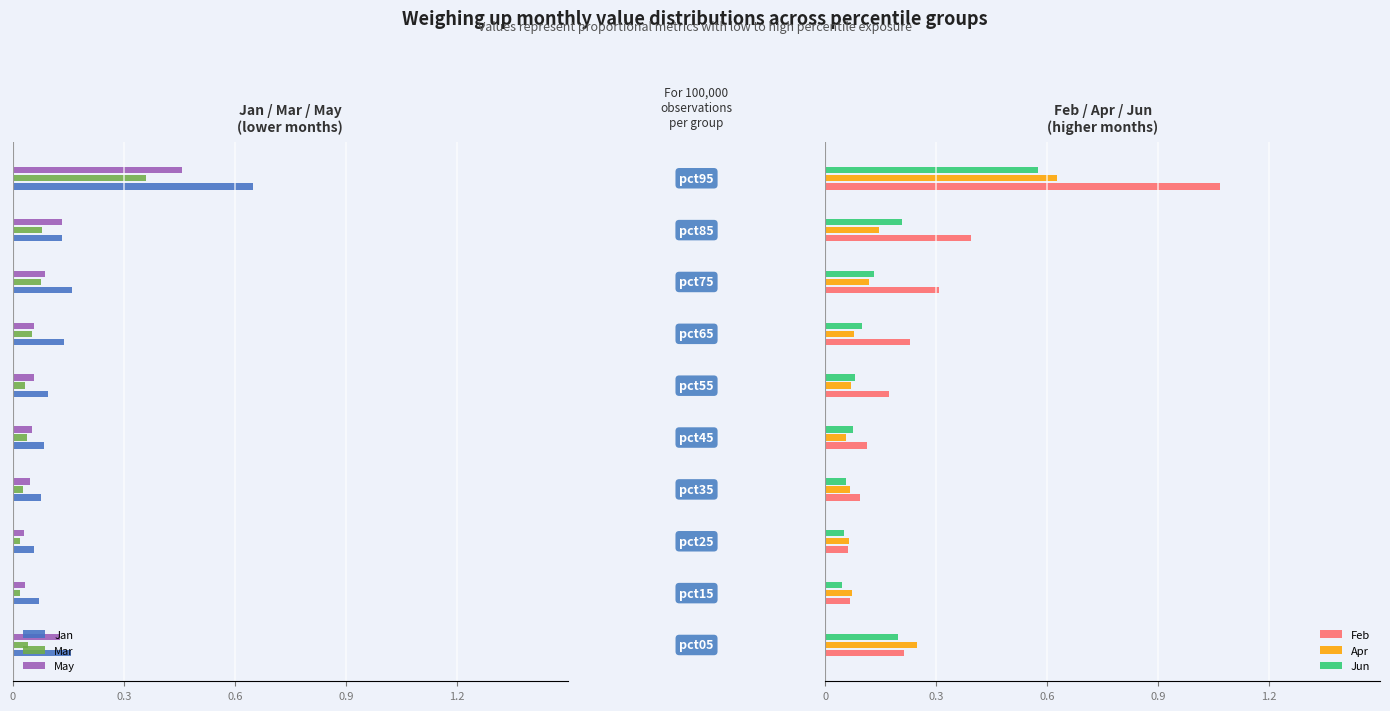

What is the sum of all Jun values?

1.5